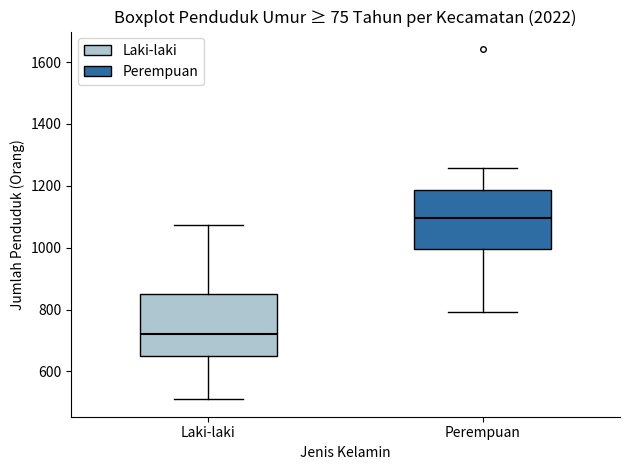

Reading left to right, transcribe this box plot: for each box, give where its median line is, the range the box spans, and where its two whiskers end, as read against the y-axis. The values are not printed on the chart, so give them approximately, as read against the axis.

Laki-laki: median 720, box 640 to 860, whiskers 520 to 1080
Perempuan: median 1100, box 1000 to 1180, whiskers 800 to 1260